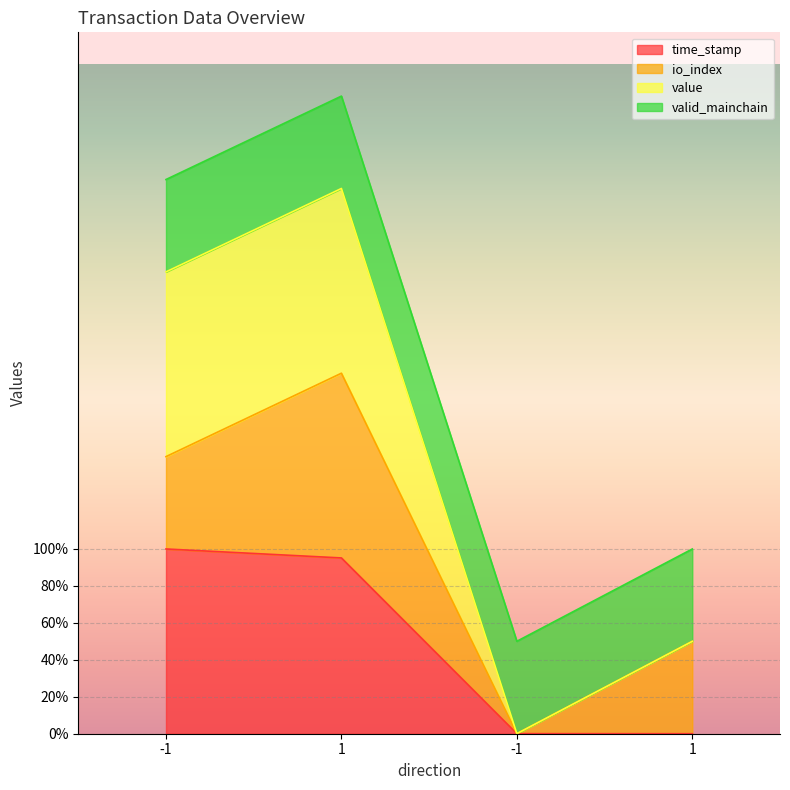

How many positive values does the time_stamp series have?

3